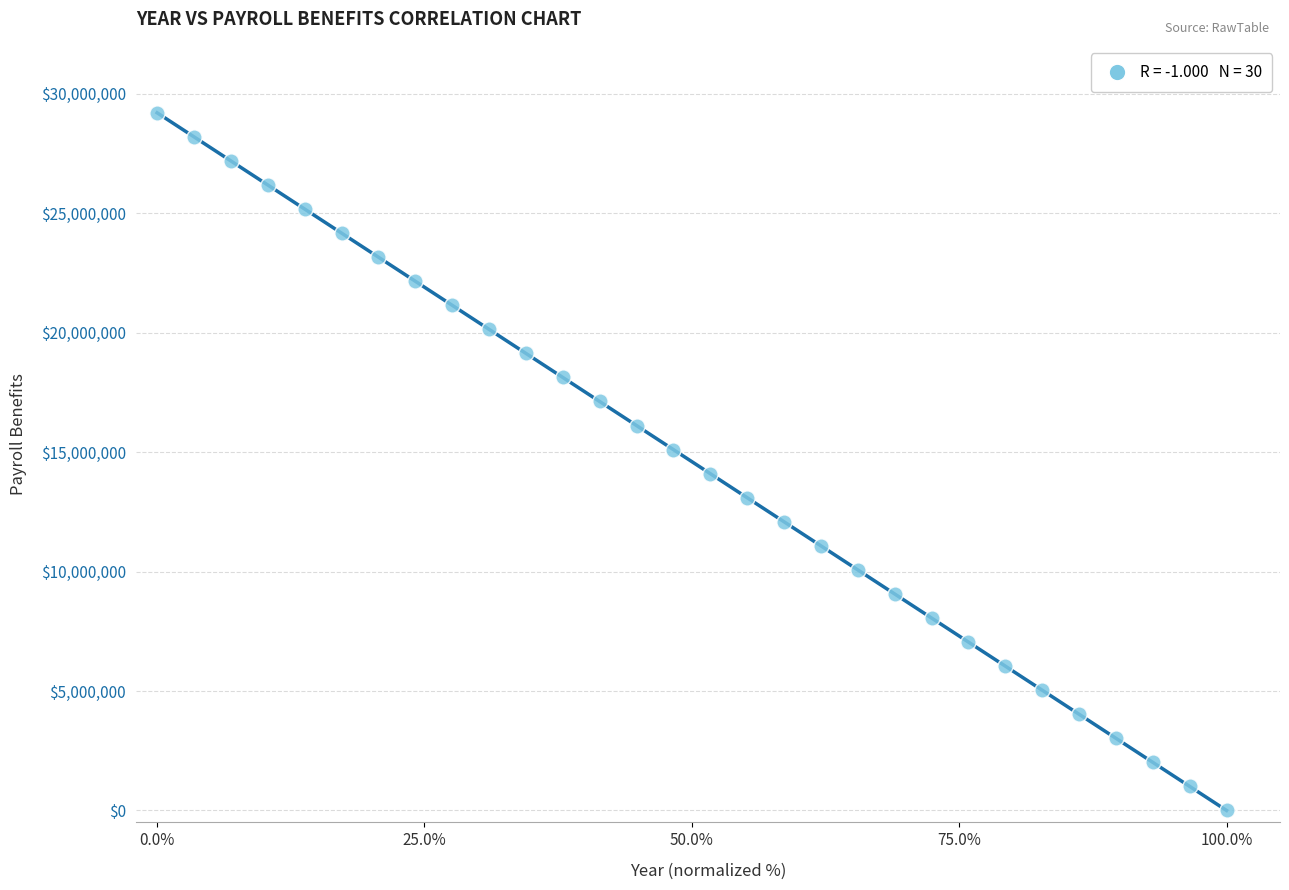

What is the range of Y values (max minus min)?

29197500